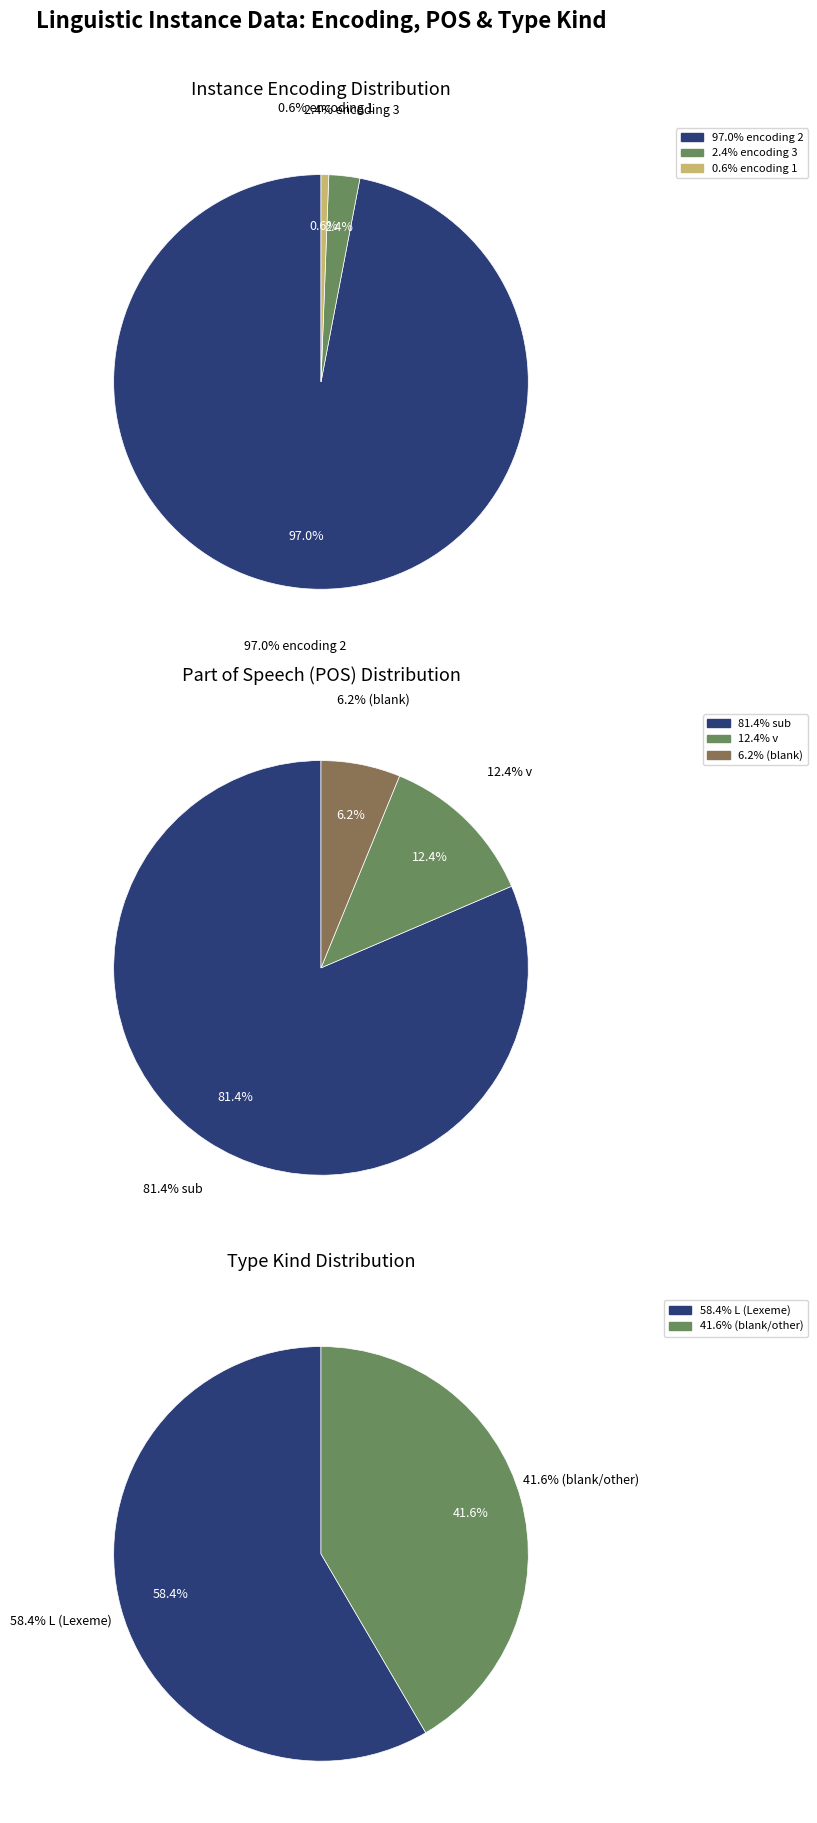

Which slice is the smallest?

Encoding 1